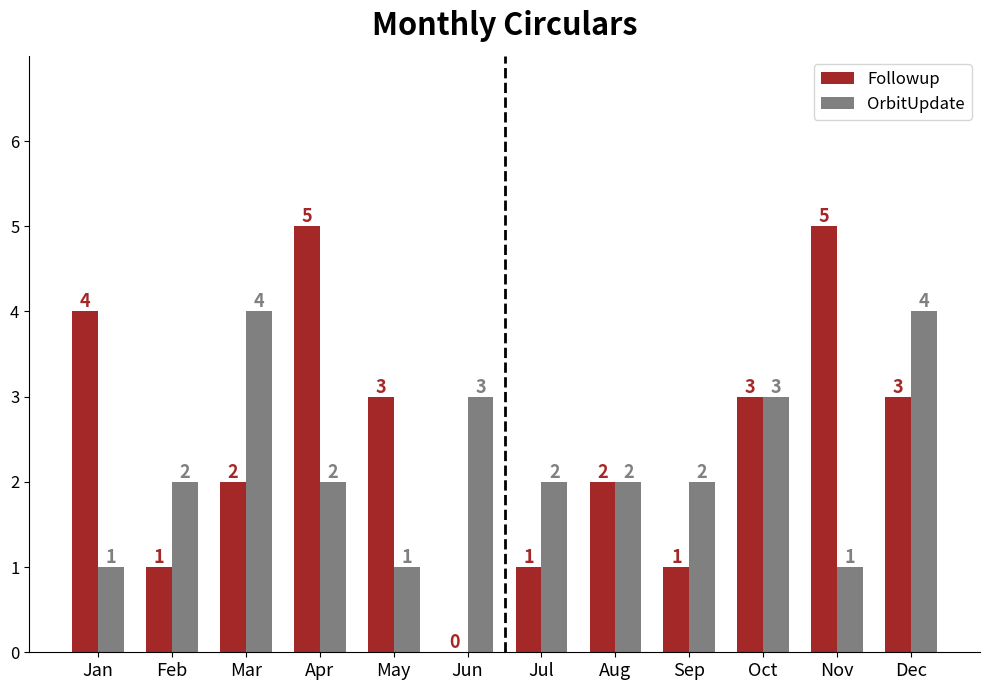

The value of Followup at Mar is 1. True or false?

False